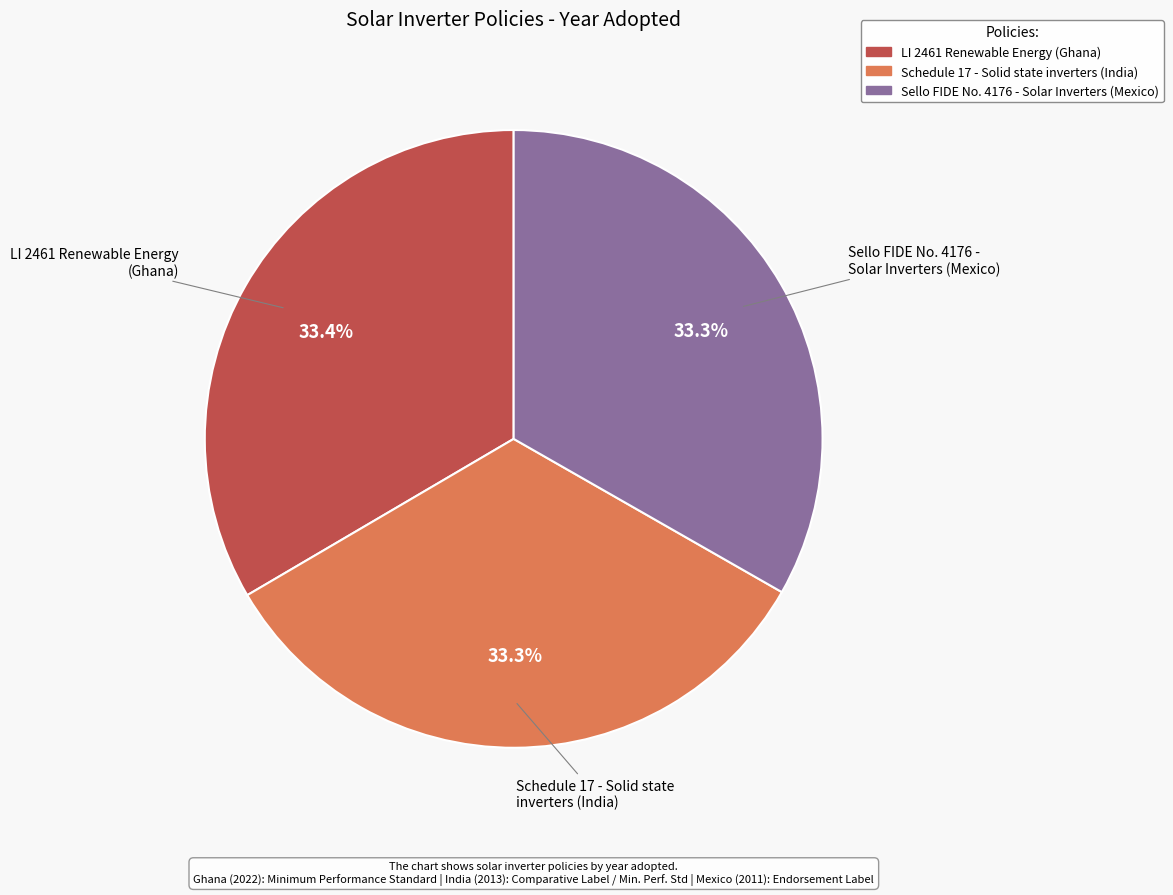

Is there any slice that represents more than half of the pie?

No